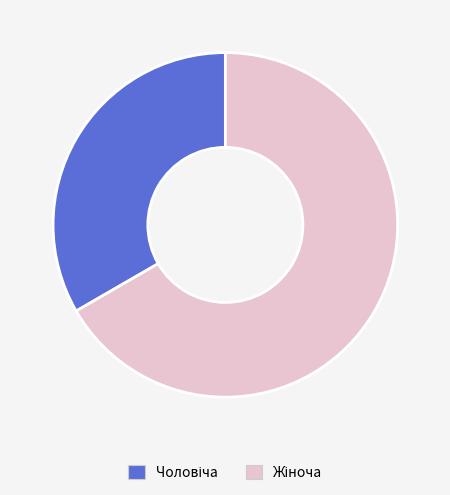

Is there any slice that represents more than half of the pie?

Yes